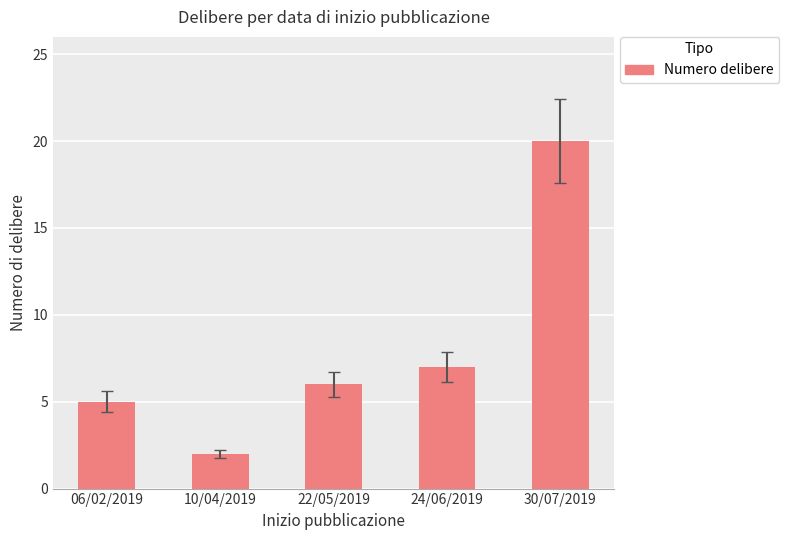

What is the minimum value shown in the chart?

2